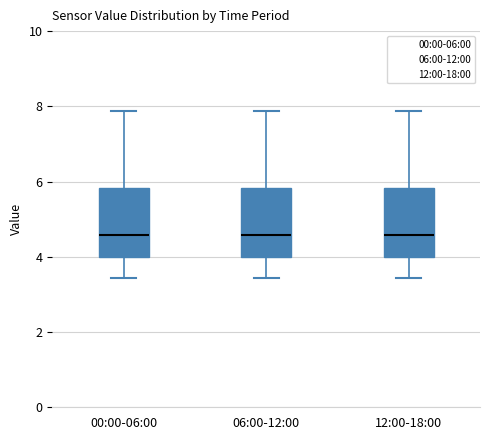

Where does the lower whisker of the box for 12:00-18:00 end on the y-axis? The values are not printed on the chart, so give them approximately, as read against the axis.

3.4